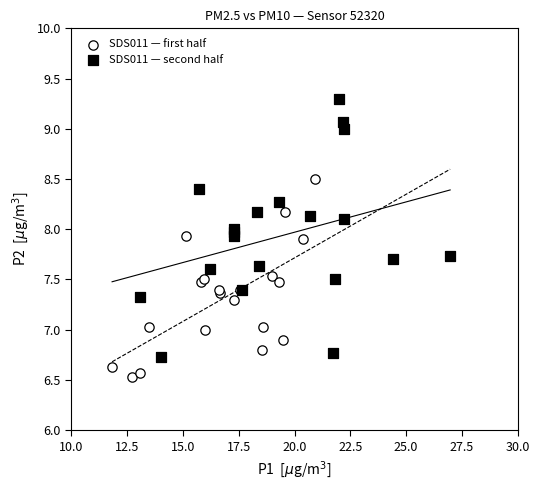

Which series contains the lowest Y value?

SDS011 — first half